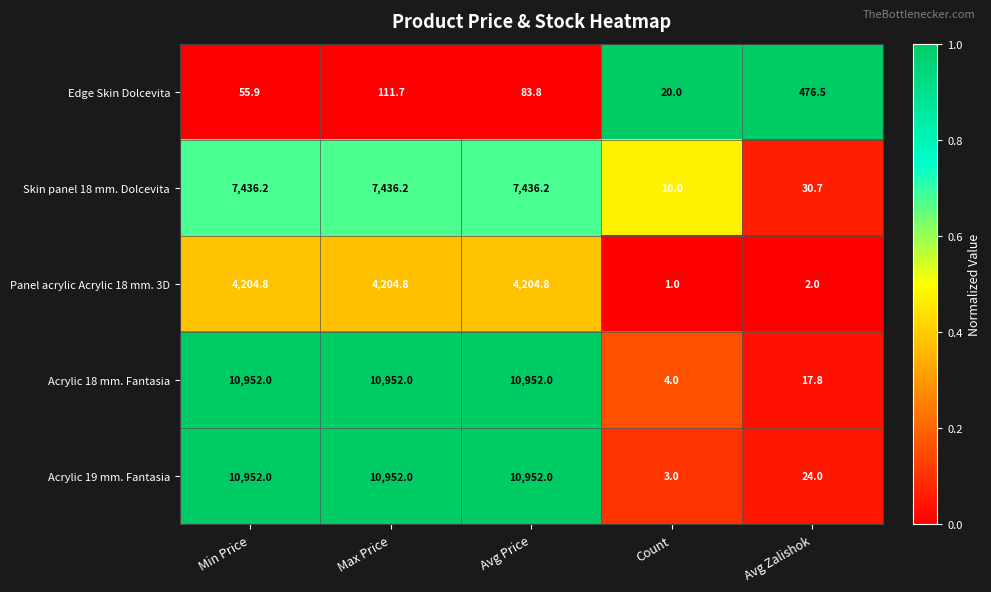

What is the sum of all Panel acrylic Acrylic 18 mm. 3D values?

12617.4